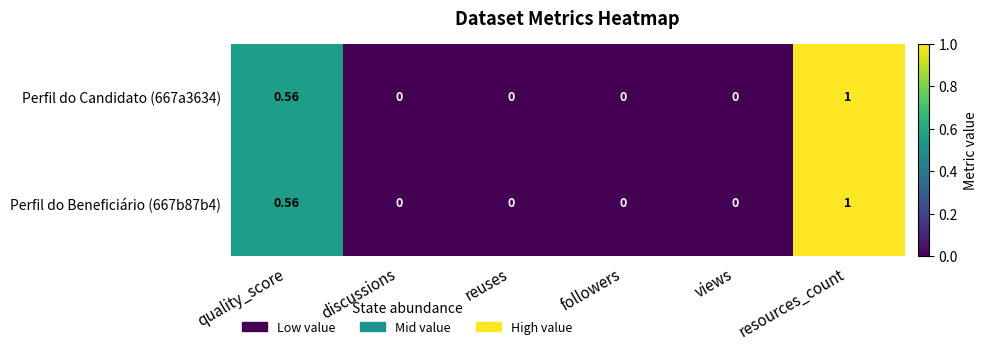

At which category is the sum across all series the highest?

resources_count